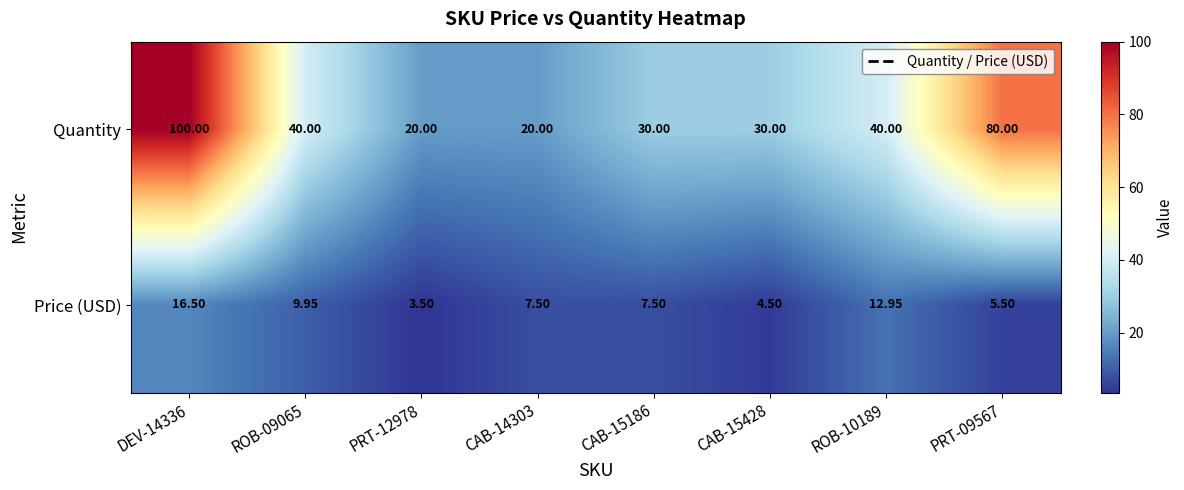

Which series has the widest spread of values?

Quantity